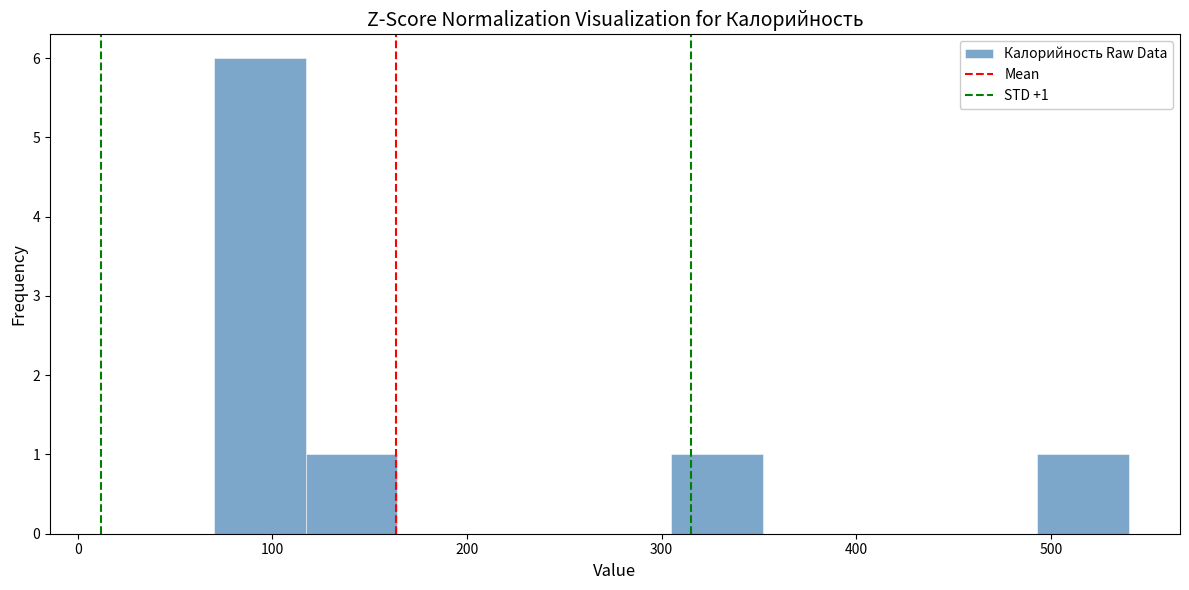

Over which range of the x-axis is the bar tallest?

70 to 120